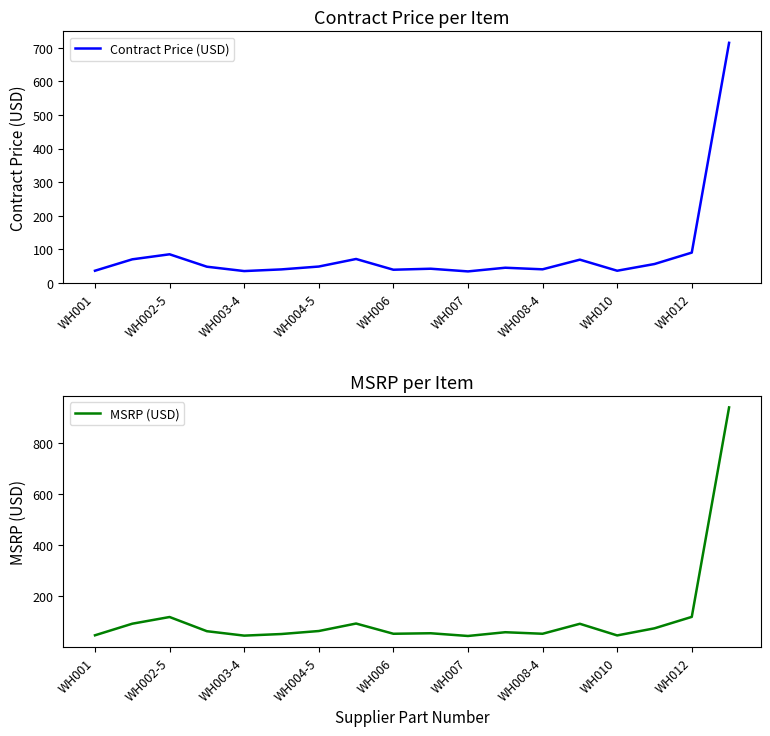

True or false: MSRP (USD) and Contract Price (USD) intersect in this chart.

False